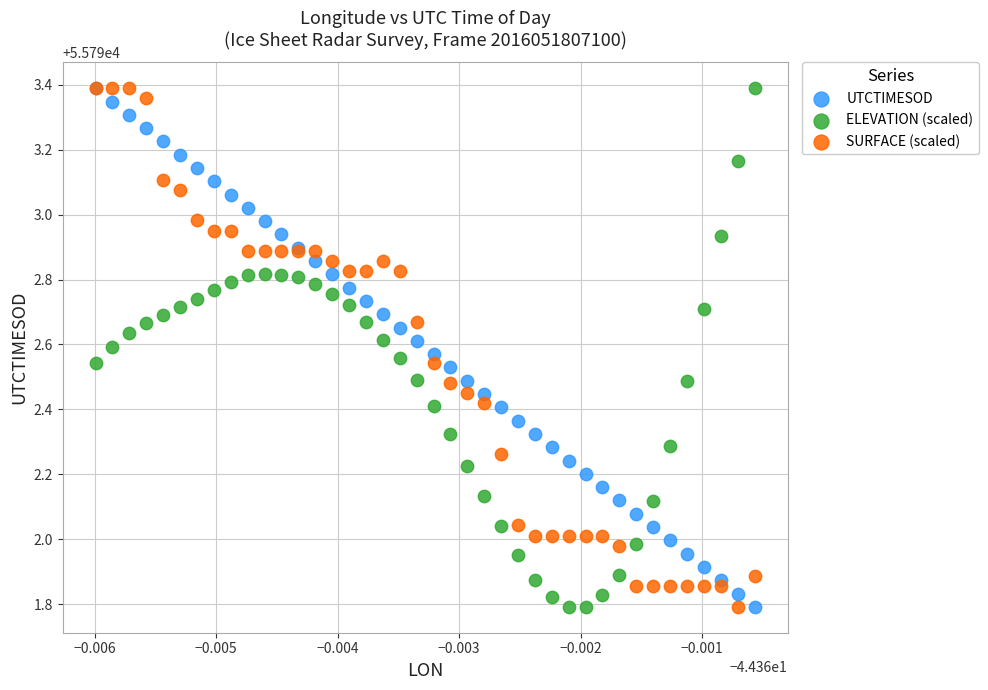

What are all the series names shown in the legend?

UTCTIMESOD, ELEVATION (scaled), SURFACE (scaled)